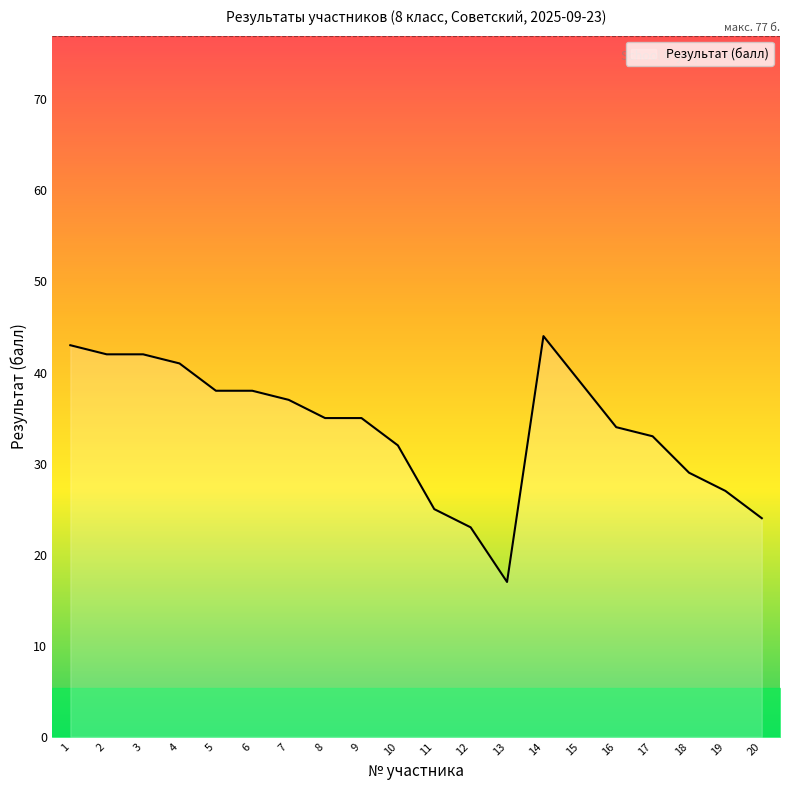

Count the number of data series in this chart.

1